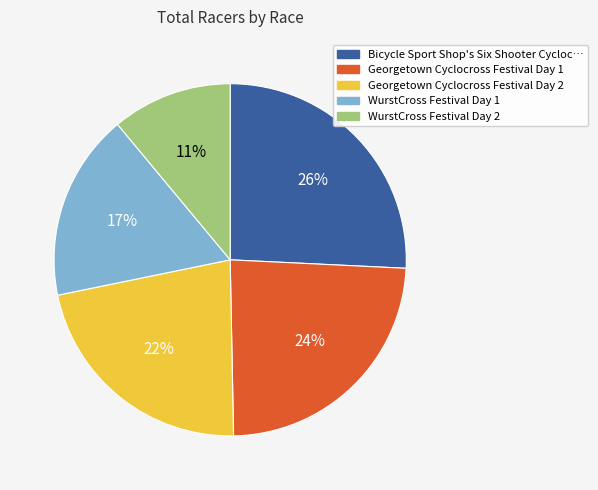

Count the number of slices in the pie.

5